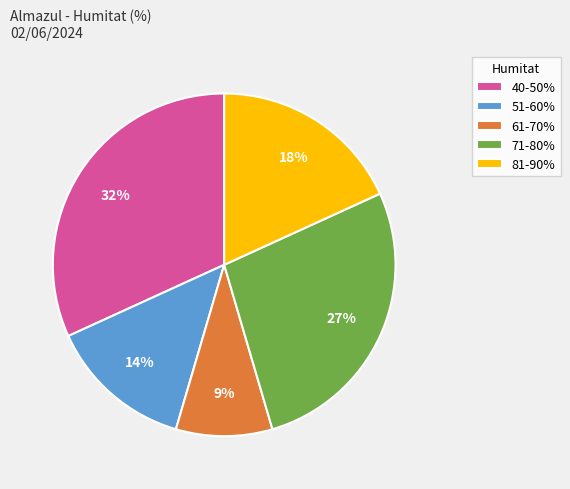

To the nearest percent, what percentage of the pie is 81-90%?

18%